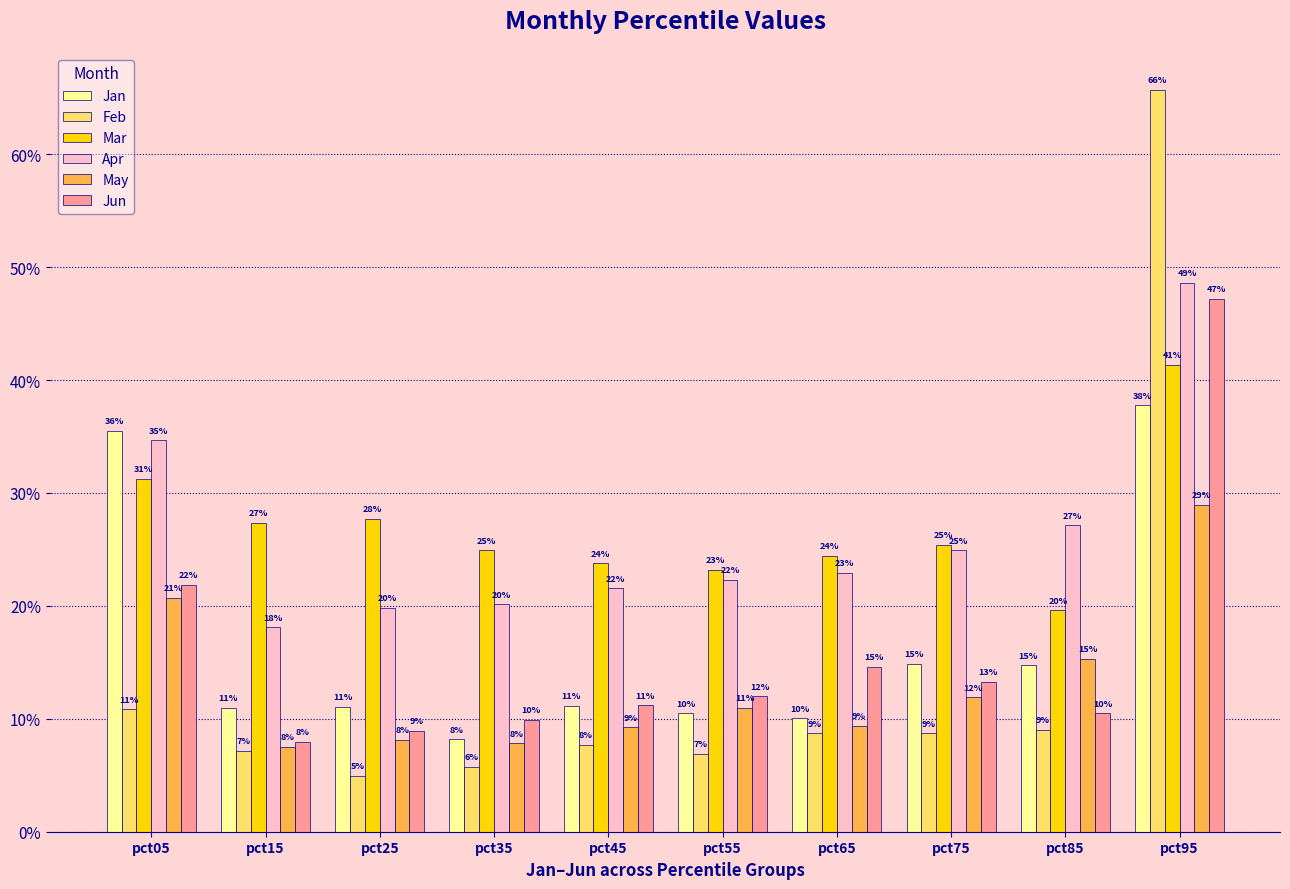

Which series changed the most between pct35 and pct45?

Jan